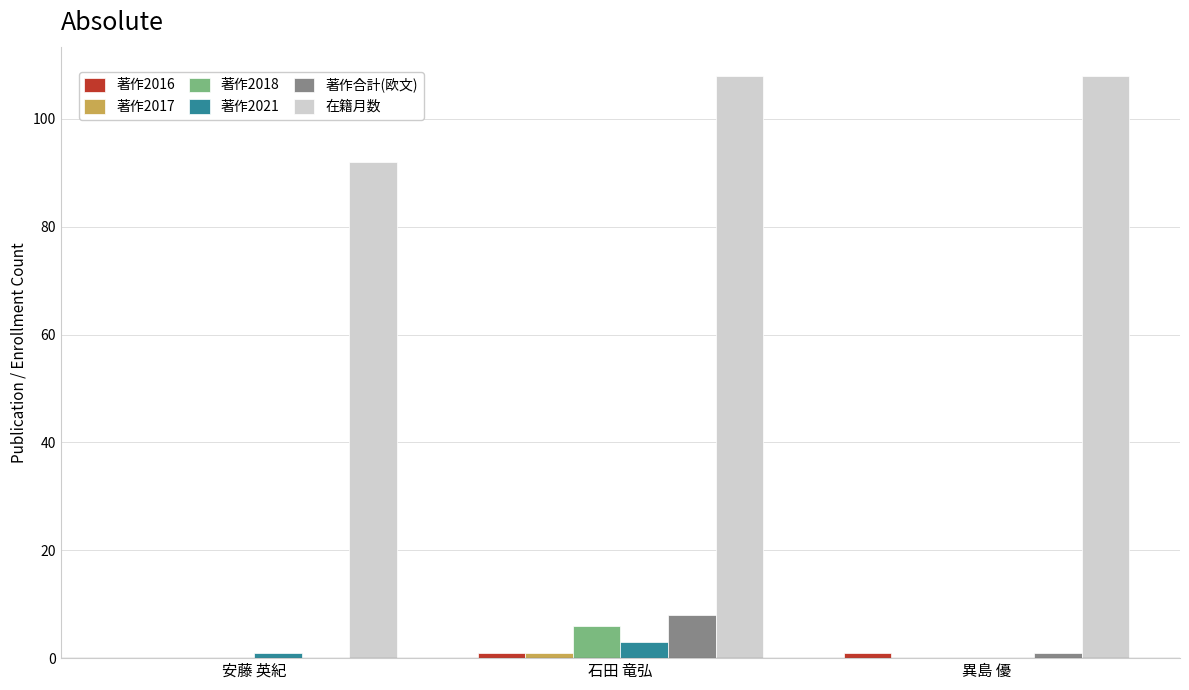

Between 安藤 英紀 and 異島 優, which series saw the biggest shift?

在籍月数